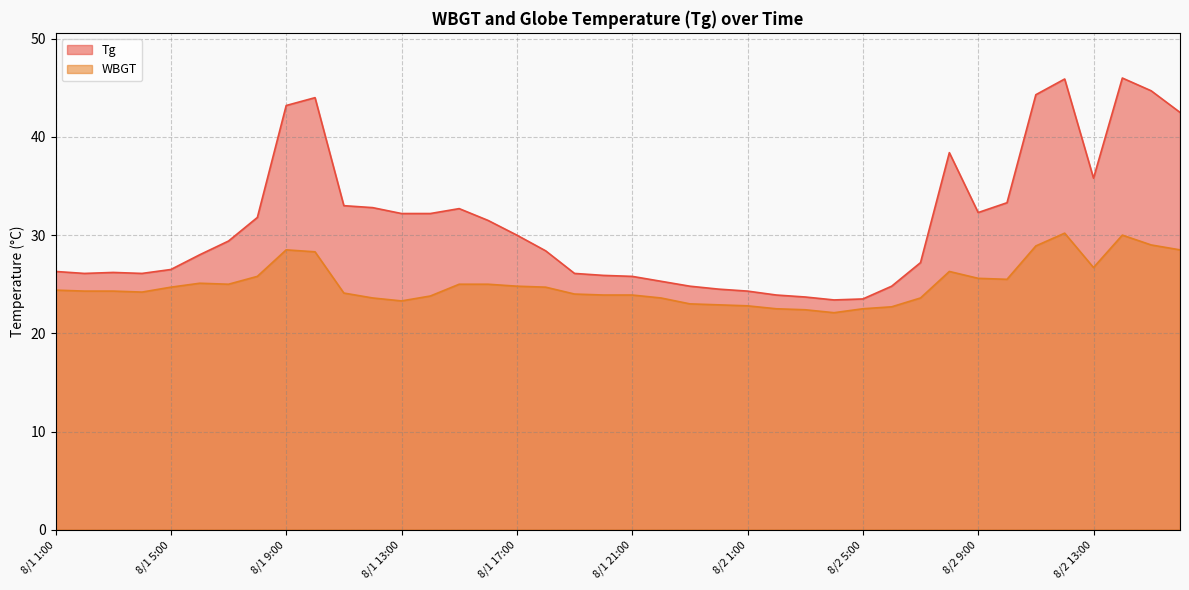

How many data points does each series have?

40